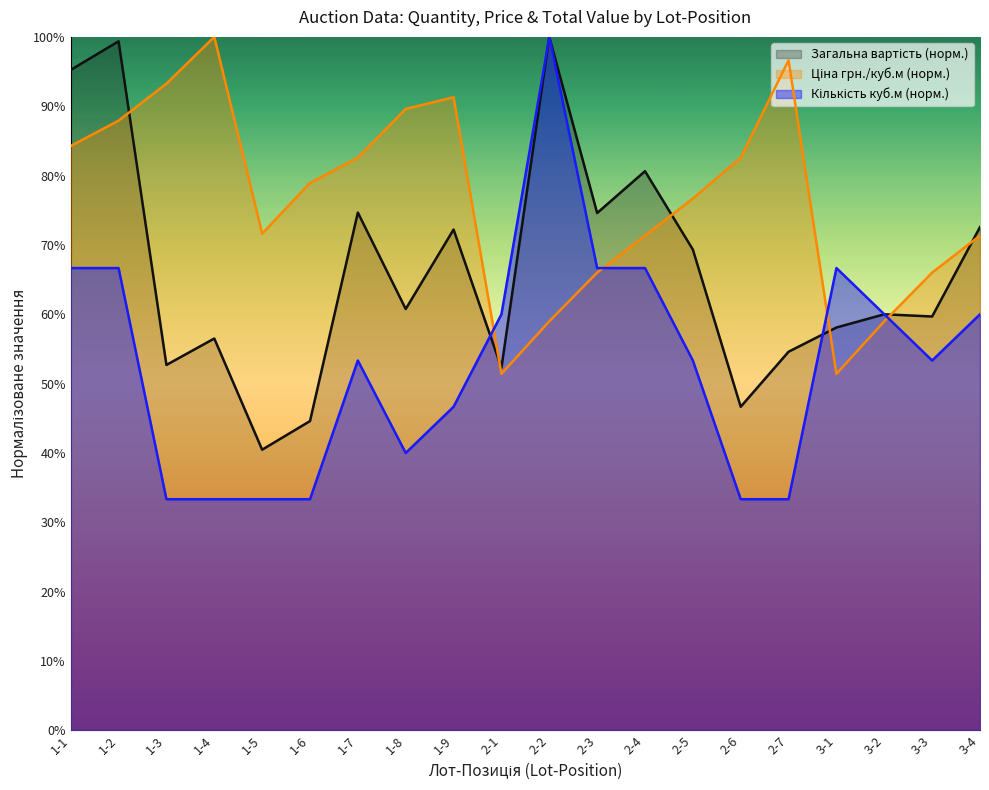

The value of Кількість (куб.м) at 2-6 is 0.3. True or false?

True